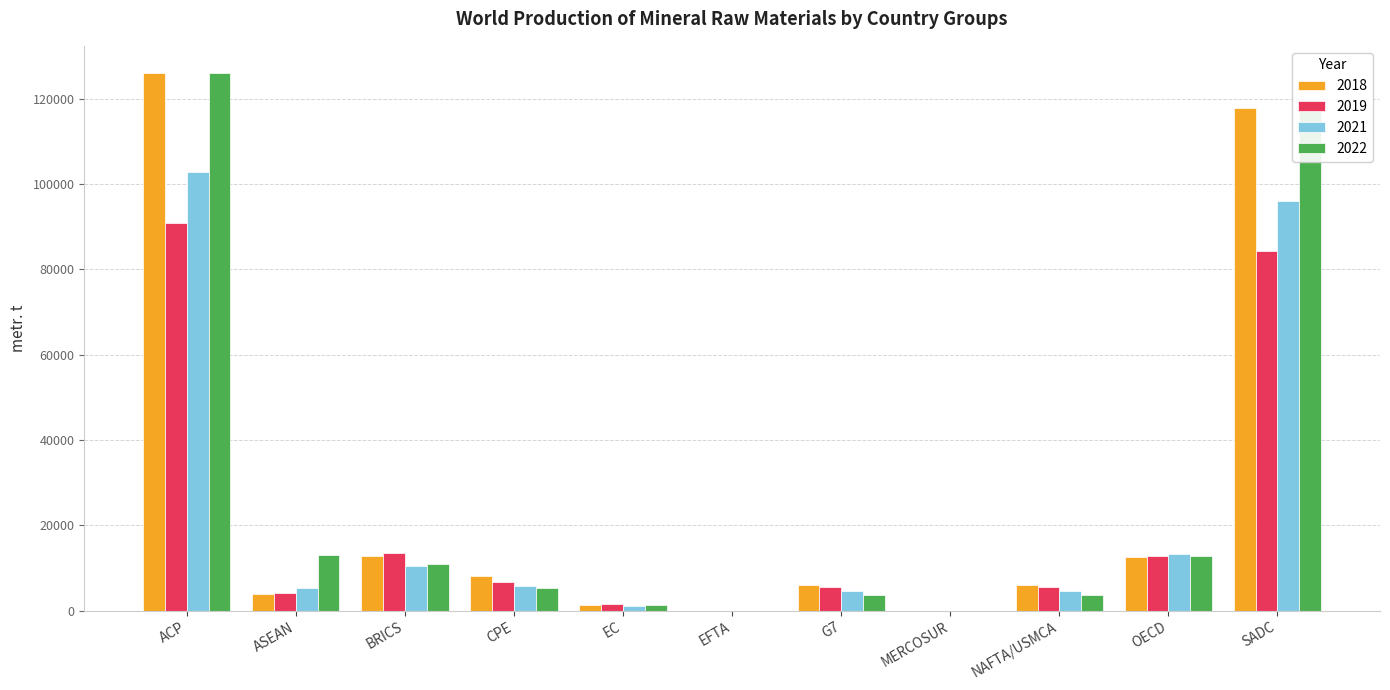

At which category is the sum across all series the highest?

ACP